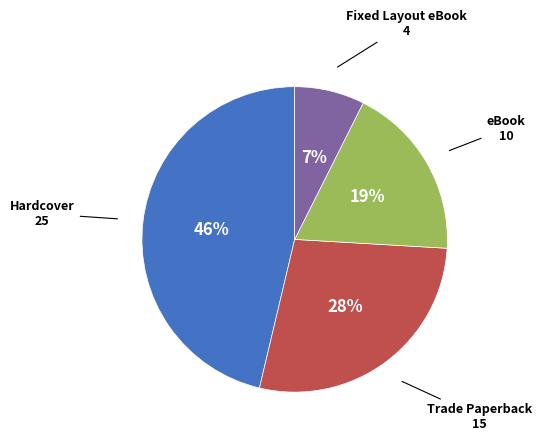

Is there any slice that represents more than half of the pie?

No